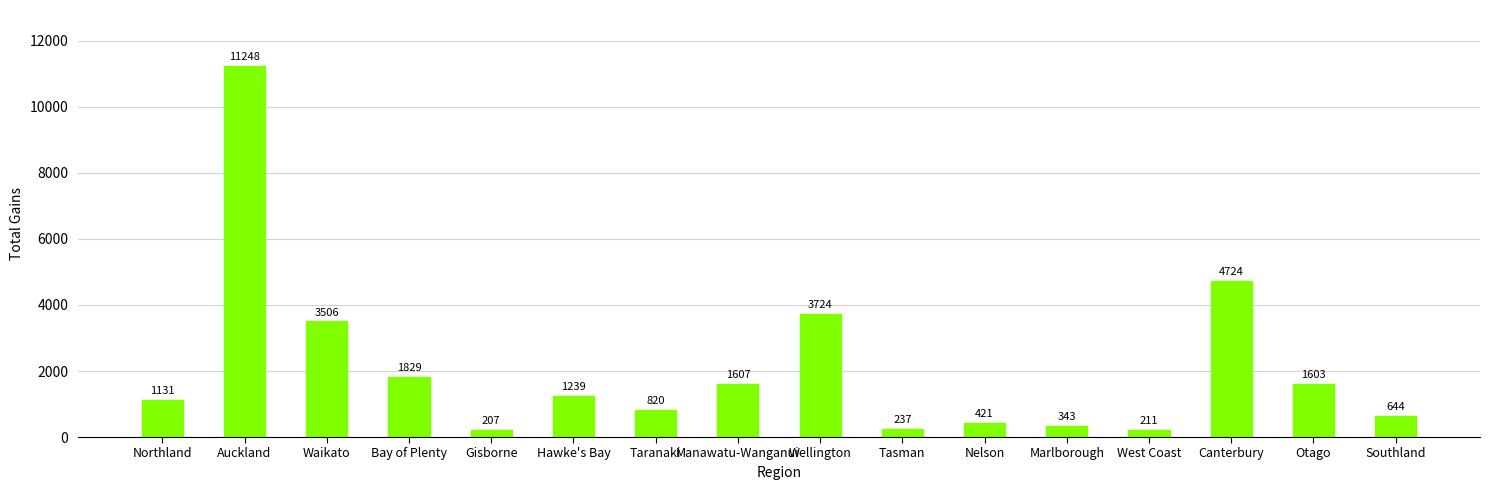

What is the ratio of the value at Taranaki to the value at Southland?

1.3